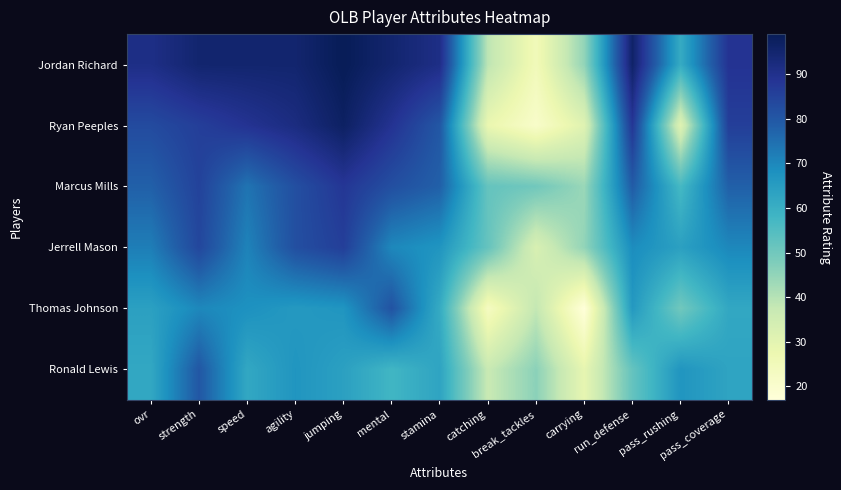

Reading right to left, extract all data points from this chart.

Jordan Richard: pass_coverage=89	pass_rushing=61	run_defense=96	carrying=45	break_tackles=25	catching=39	stamina=91	mental=95	jumping=99	agility=95	speed=95	strength=95	ovr=91
Ryan Peeples: pass_coverage=86	pass_rushing=31	run_defense=88	carrying=31	break_tackles=21	catching=28	stamina=80	mental=89	jumping=97	agility=92	speed=89	strength=86	ovr=83
Marcus Mills: pass_coverage=78	pass_rushing=57	run_defense=79	carrying=44	break_tackles=50	catching=52	stamina=78	mental=82	jumping=88	agility=82	speed=74	strength=85	ovr=78
Jerrell Mason: pass_coverage=70	pass_rushing=64	run_defense=69	carrying=45	break_tackles=33	catching=52	stamina=67	mental=70	jumping=86	agility=82	speed=71	strength=84	ovr=72
Thomas Johnson: pass_coverage=62	pass_rushing=50	run_defense=66	carrying=17	break_tackles=38	catching=23	stamina=61	mental=81	jumping=67	agility=66	speed=68	strength=70	ovr=64
Ronald Lewis: pass_coverage=63	pass_rushing=67	run_defense=52	carrying=29	break_tackles=46	catching=37	stamina=63	mental=58	jumping=64	agility=67	speed=62	strength=80	ovr=62